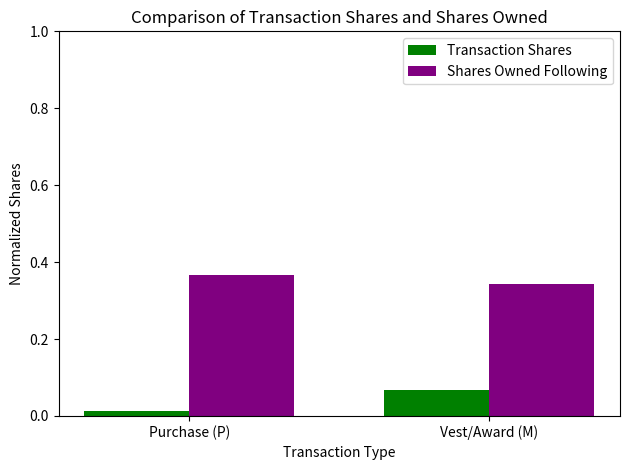

Count the number of data series in this chart.

2